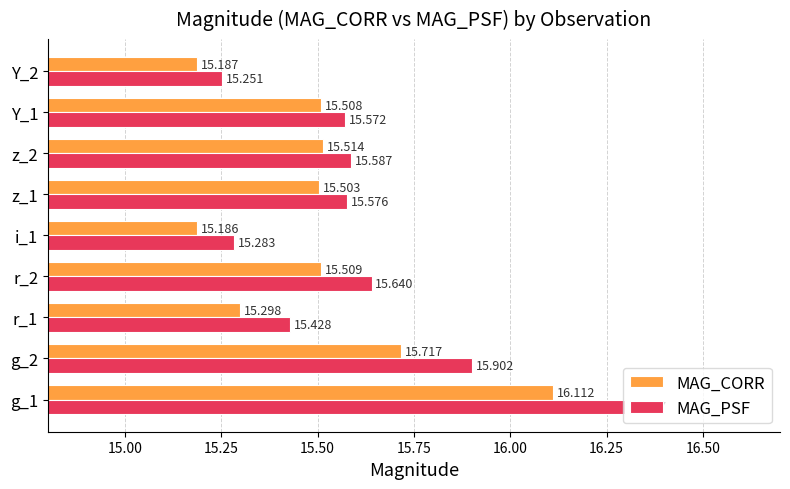

Which series has the largest total across all categories?

MAG_PSF